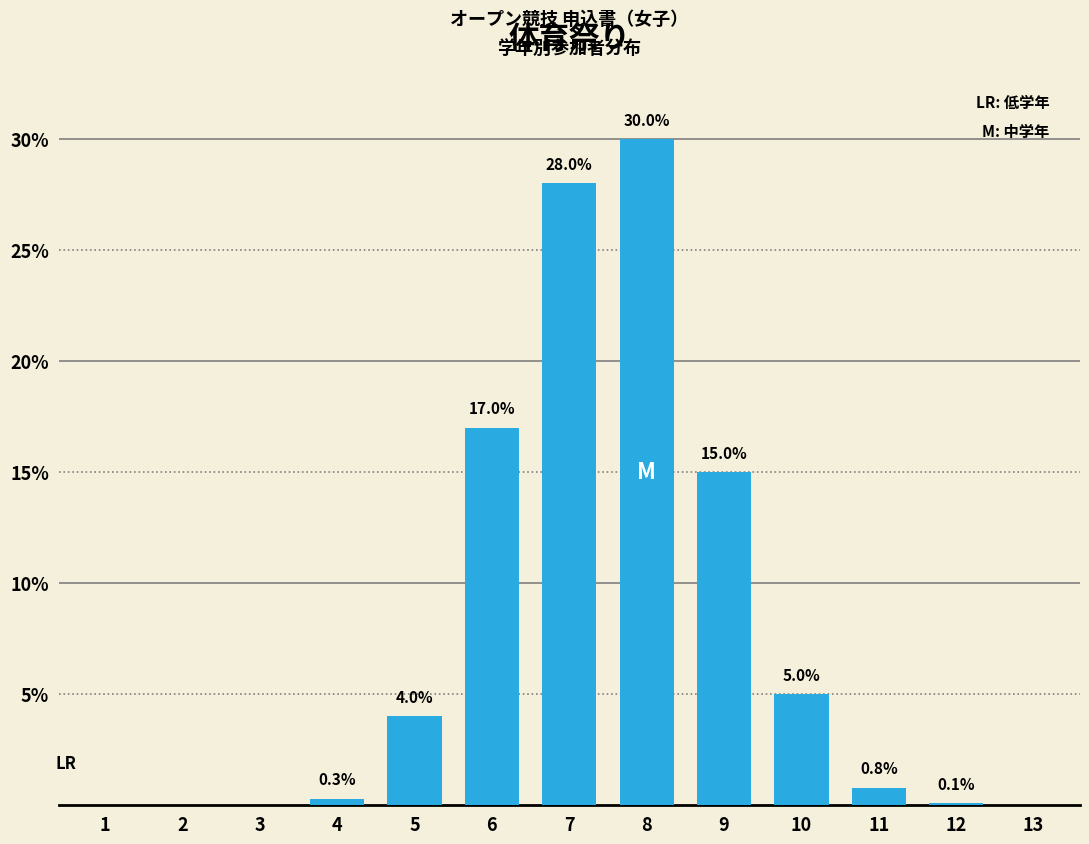

Reading left to right, extract all data points from this chart.

1=0.0	2=0.0	3=0.0	4=0.3	5=4.0	6=17.0	7=28.0	8=30.0	9=15.0	10=5.0	11=0.8	12=0.1	13=0.0